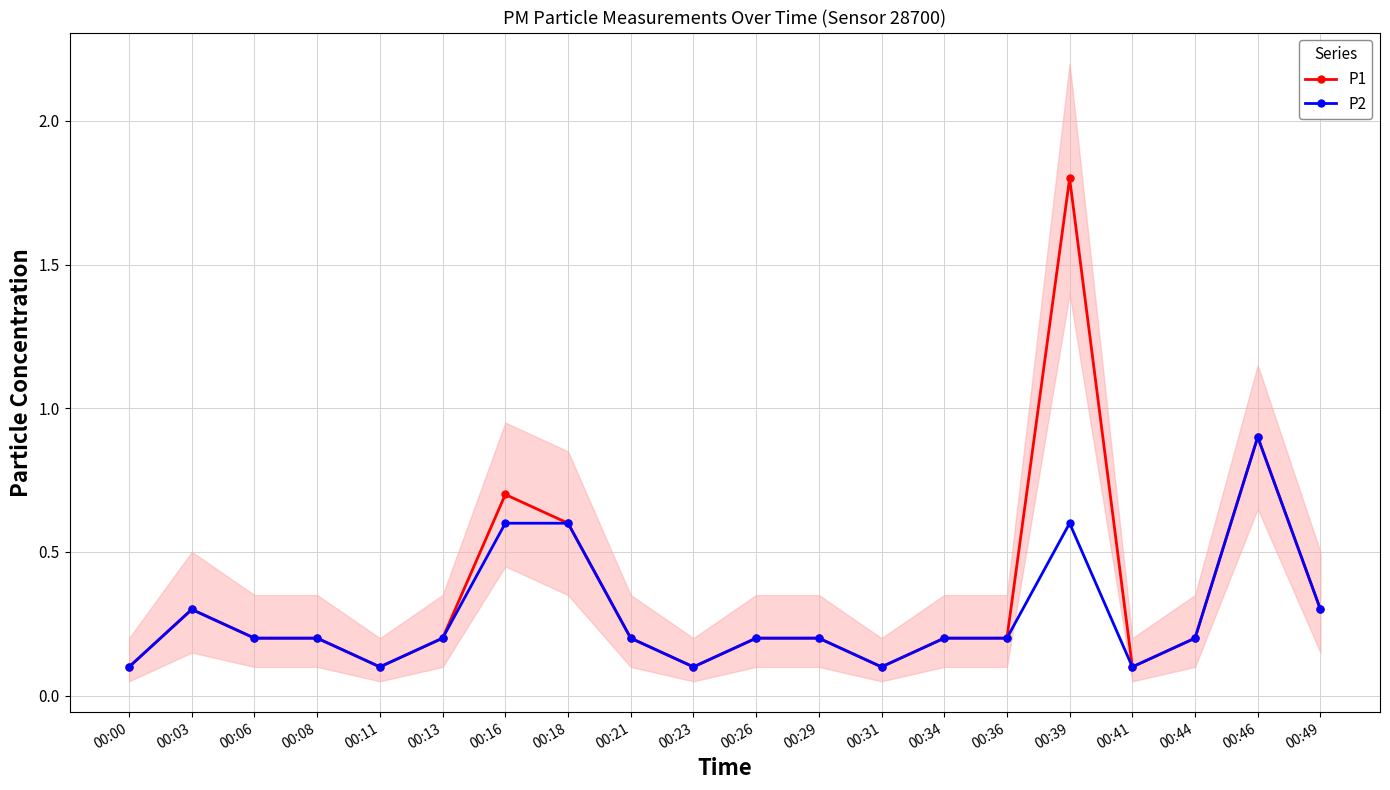

What is the lowest value of the P2 series?

0.1